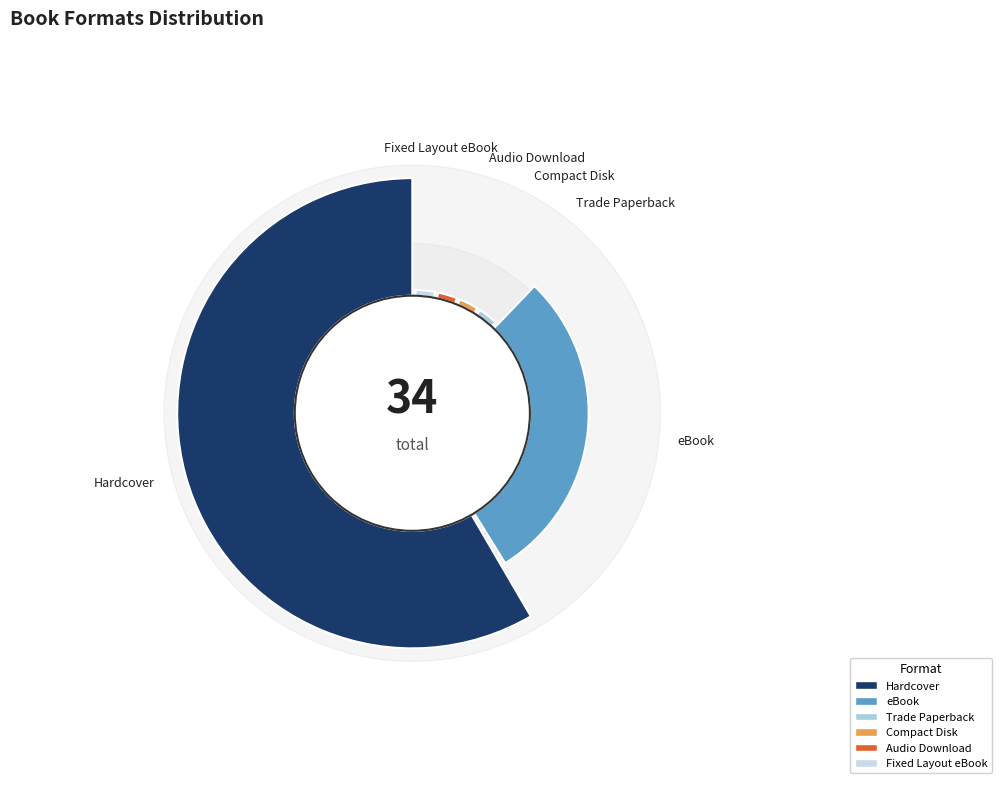

What is the majority slice?

Hardcover